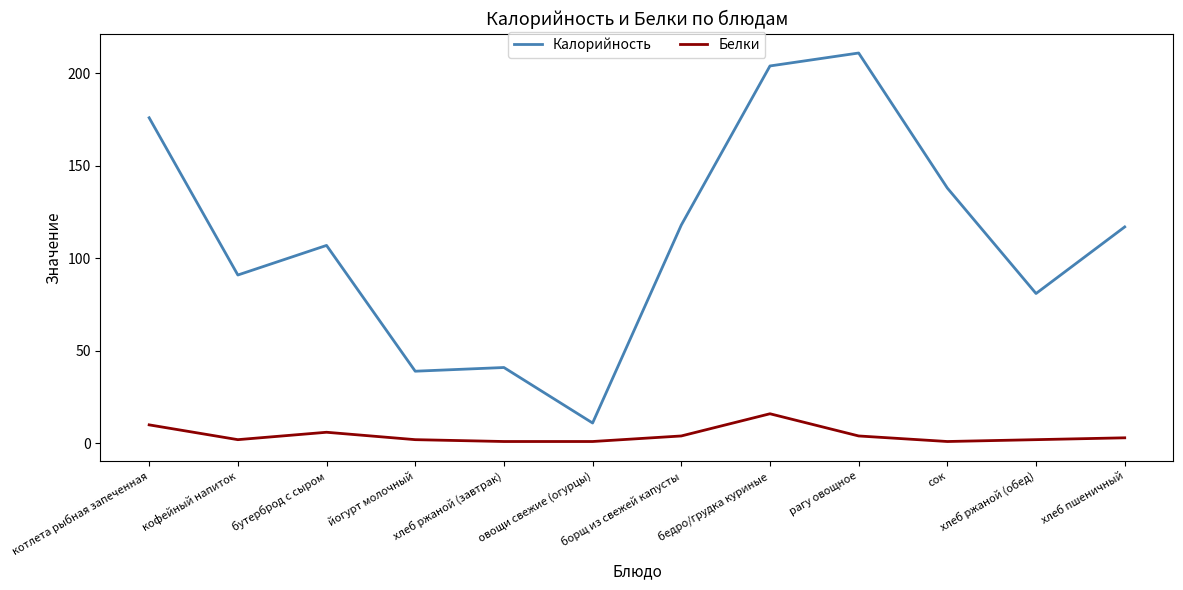

How many distinct data groups are displayed?

2